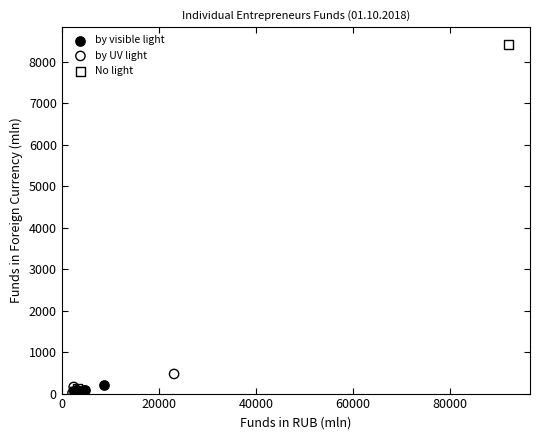

Which series has the largest Y range (max minus min)?

No light